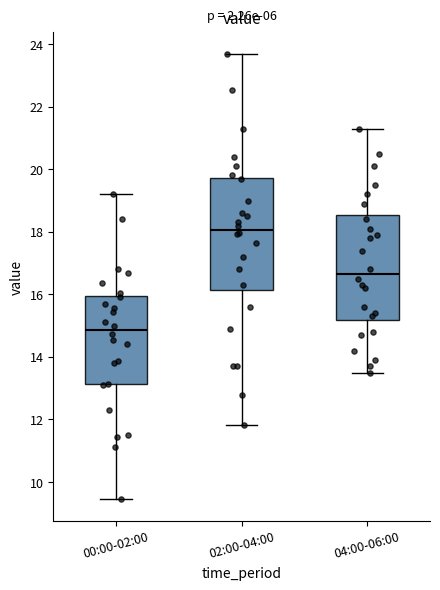

Where does the median line of the box for 00:00-02:00 sit on the y-axis? The values are not printed on the chart, so give them approximately, as read against the axis.

14.8